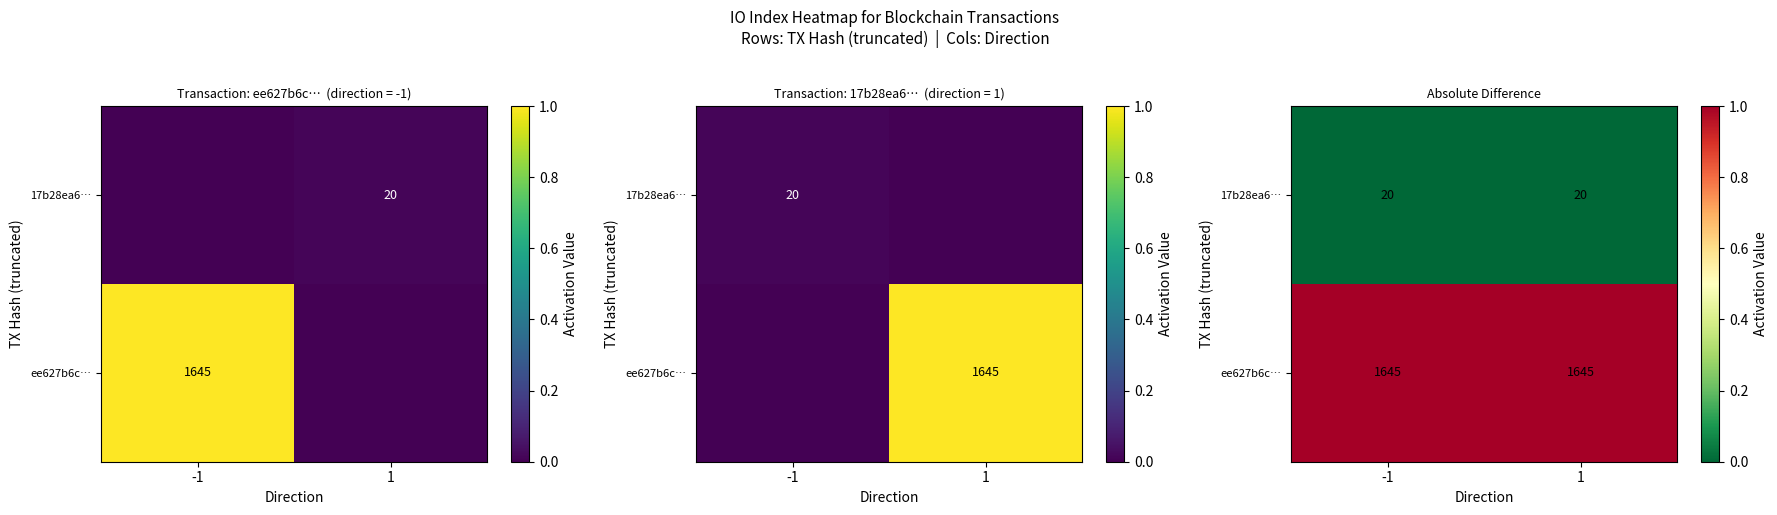

True or false: 17b28ea6… has a value of 0 at -1.

True